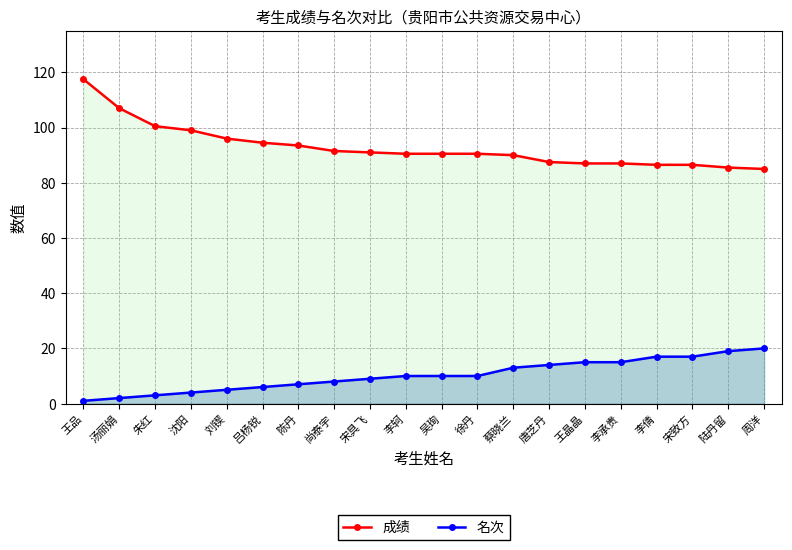

Rank the series by their maximum value, from highest to lowest.

成绩, 名次